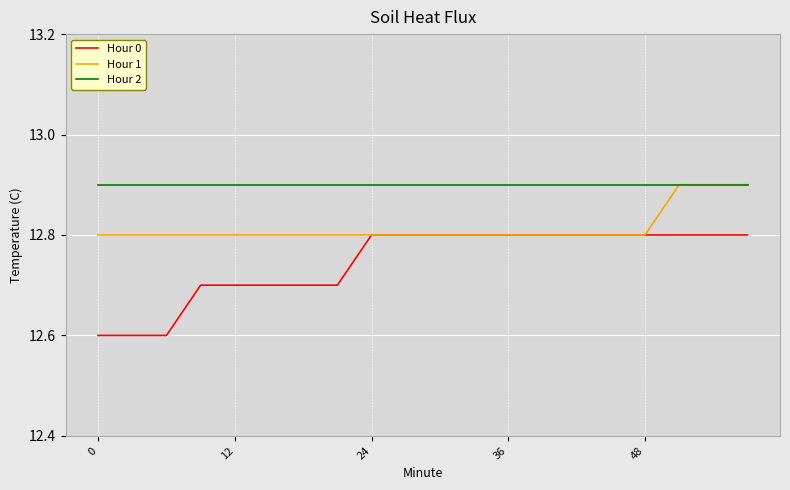

What is the difference between the maximum and minimum values in the Hour 0 series?

0.2